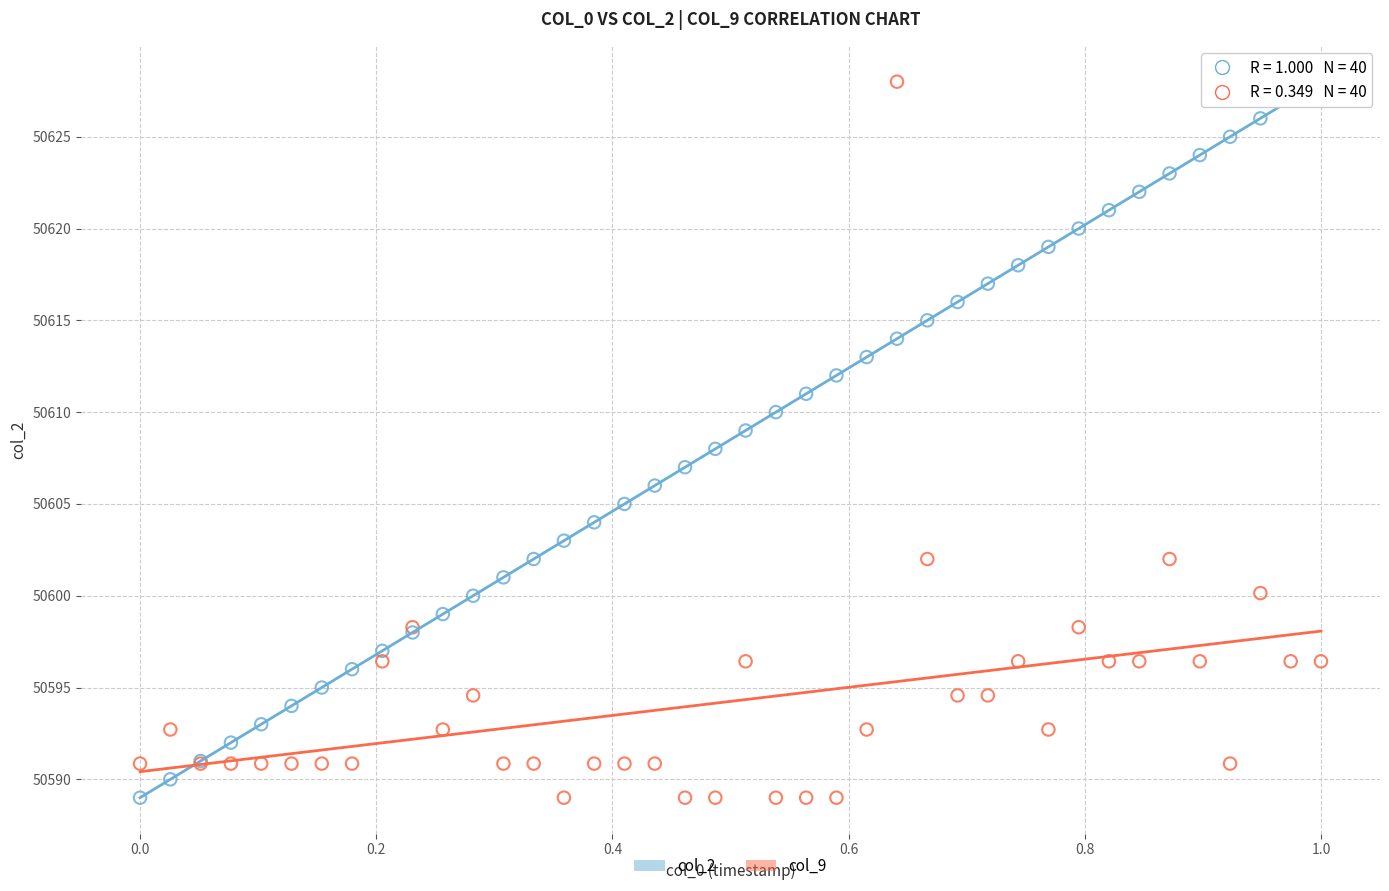

What is the X range (max minus min) for the scatter plot?

1.0